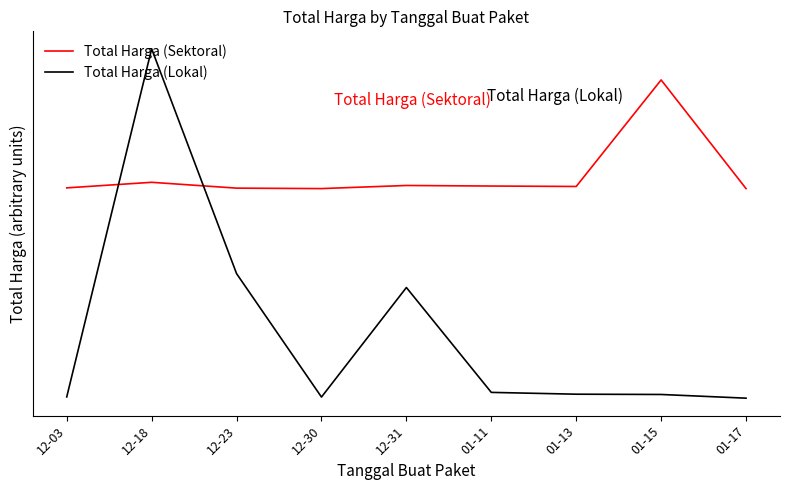

What is the sum of all Total Harga (Sektoral) values?

61759102088